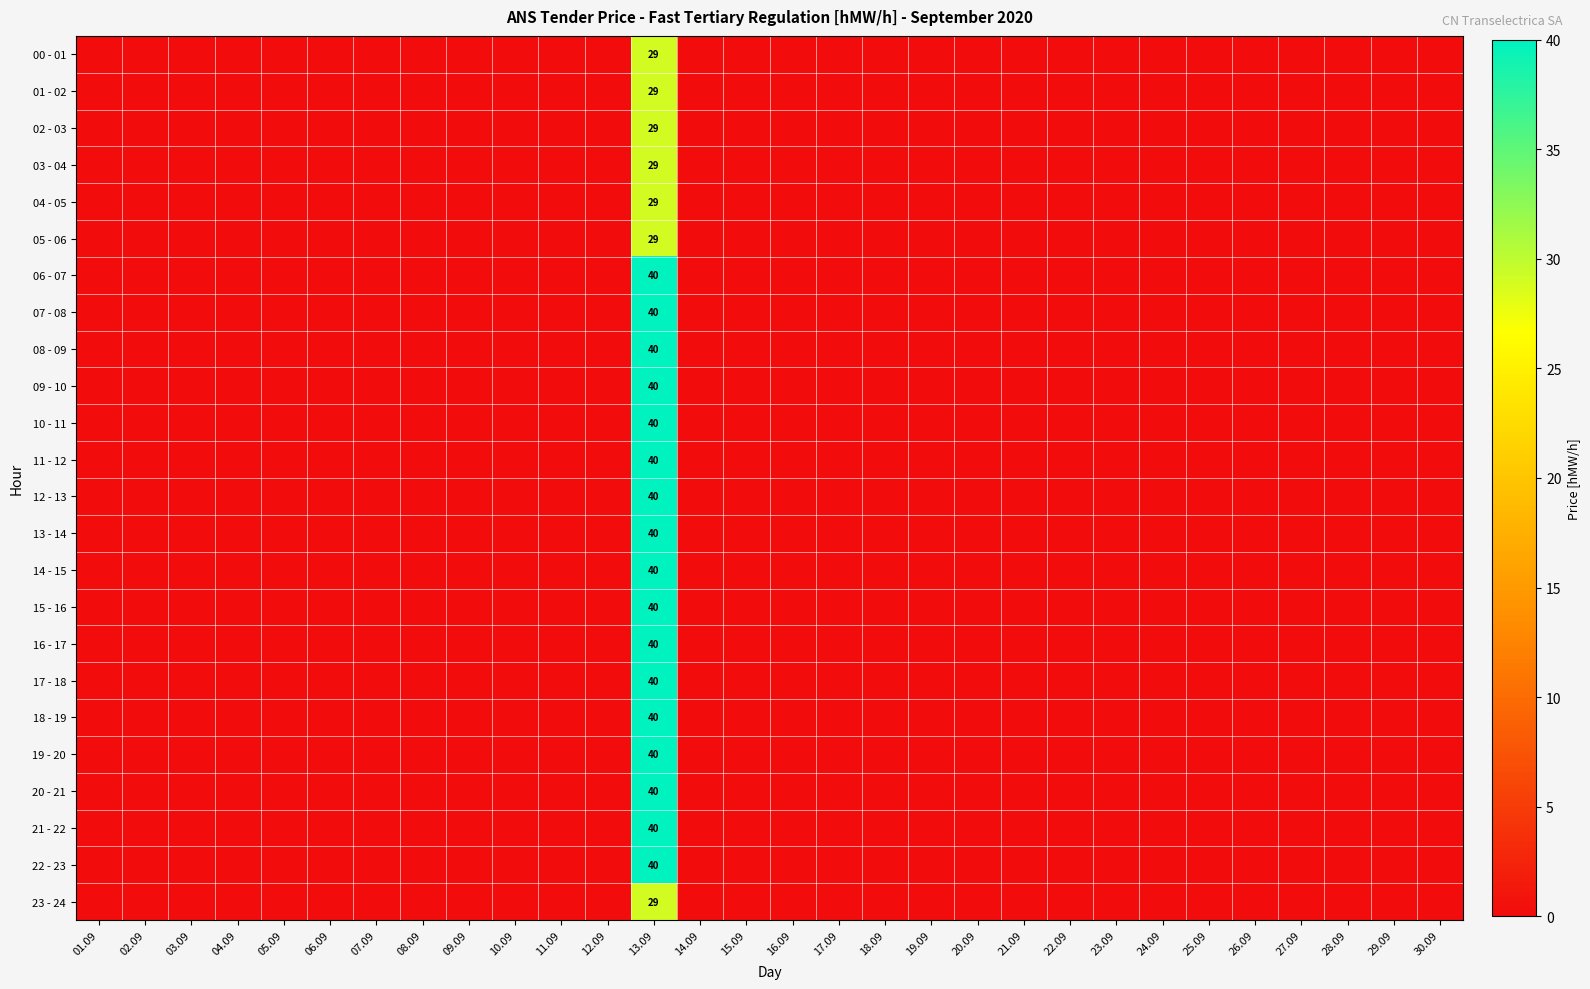

The value of 17 - 18 at 13.09 is 40. True or false?

True